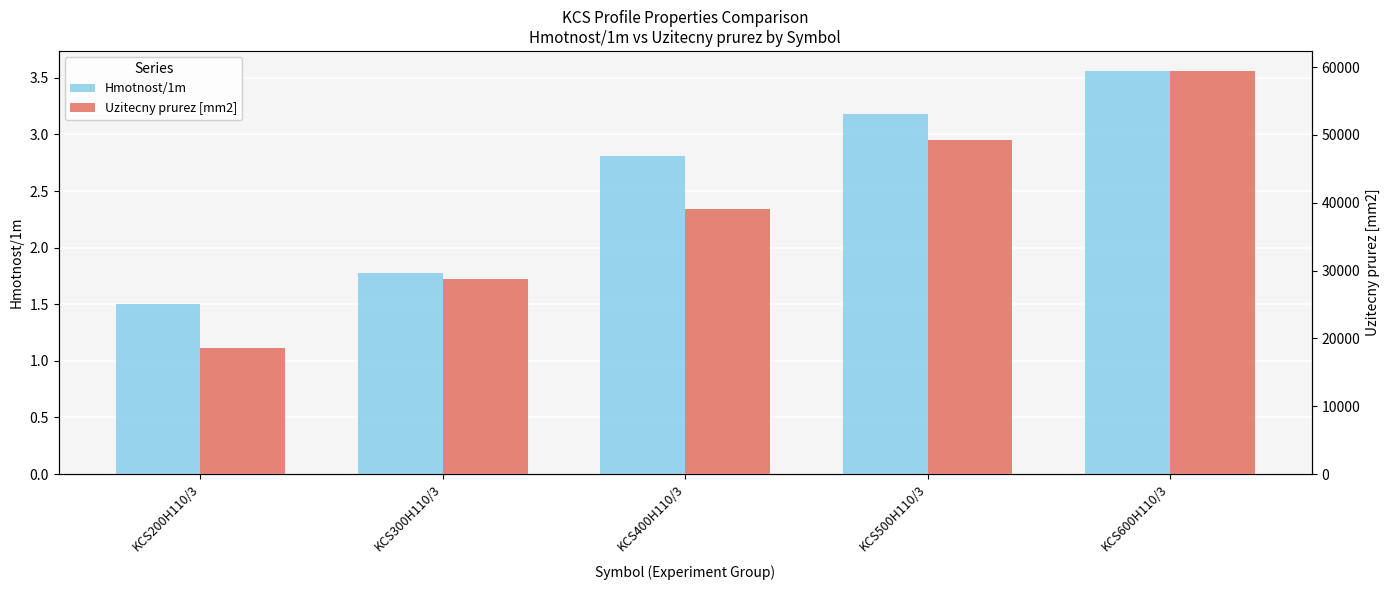

Is it true that Uzitecny prurez [mm2] equals 18600.0 at KCS200H110/3?

True